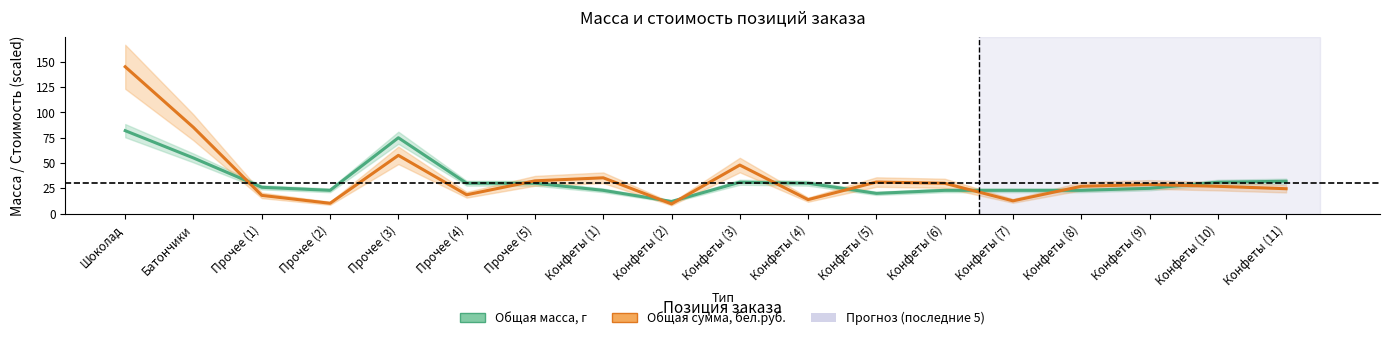

Rank the series at Конфеты (11) from lowest to highest value.

Общая сумма (×60), г-экв., Общая масса, г